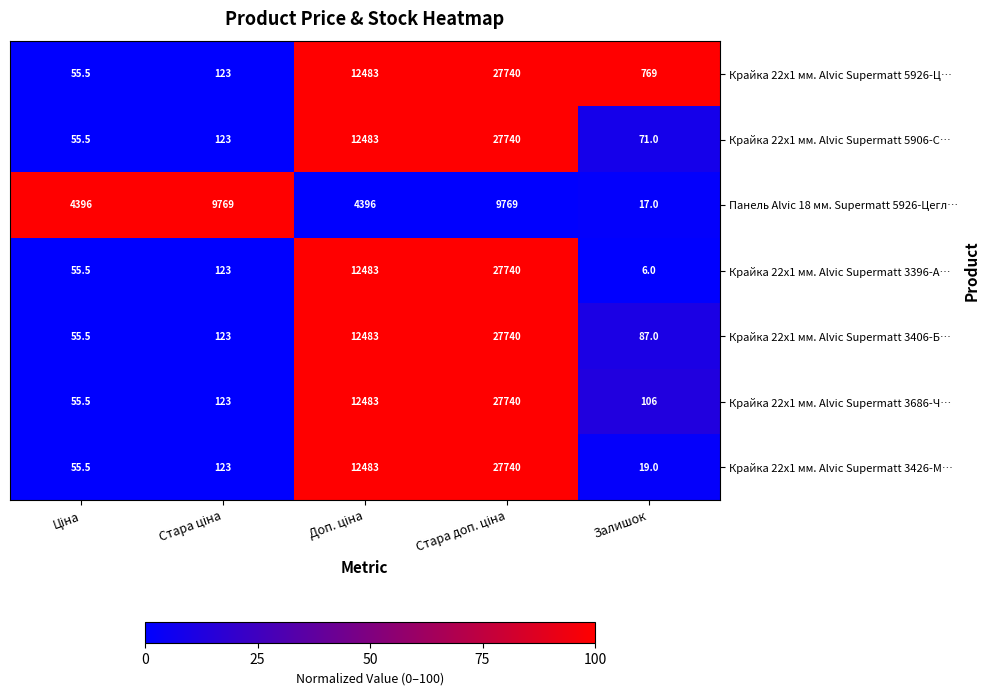

The Панель Alvic 18 мм. Supermatt 5926-Цегл… series shows 5.4 at Залишок. True or false?

False